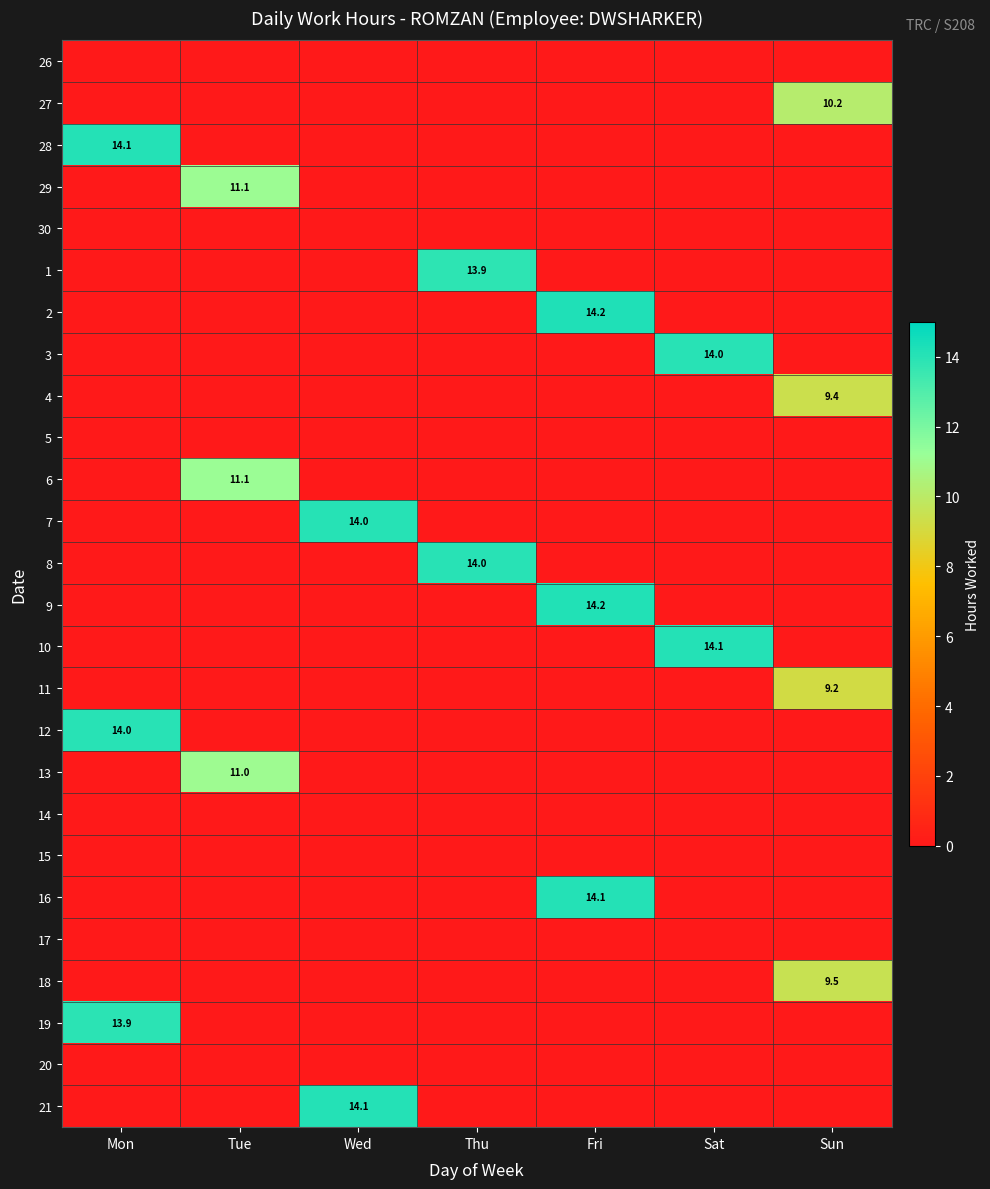

Count the number of categories in the chart.

7